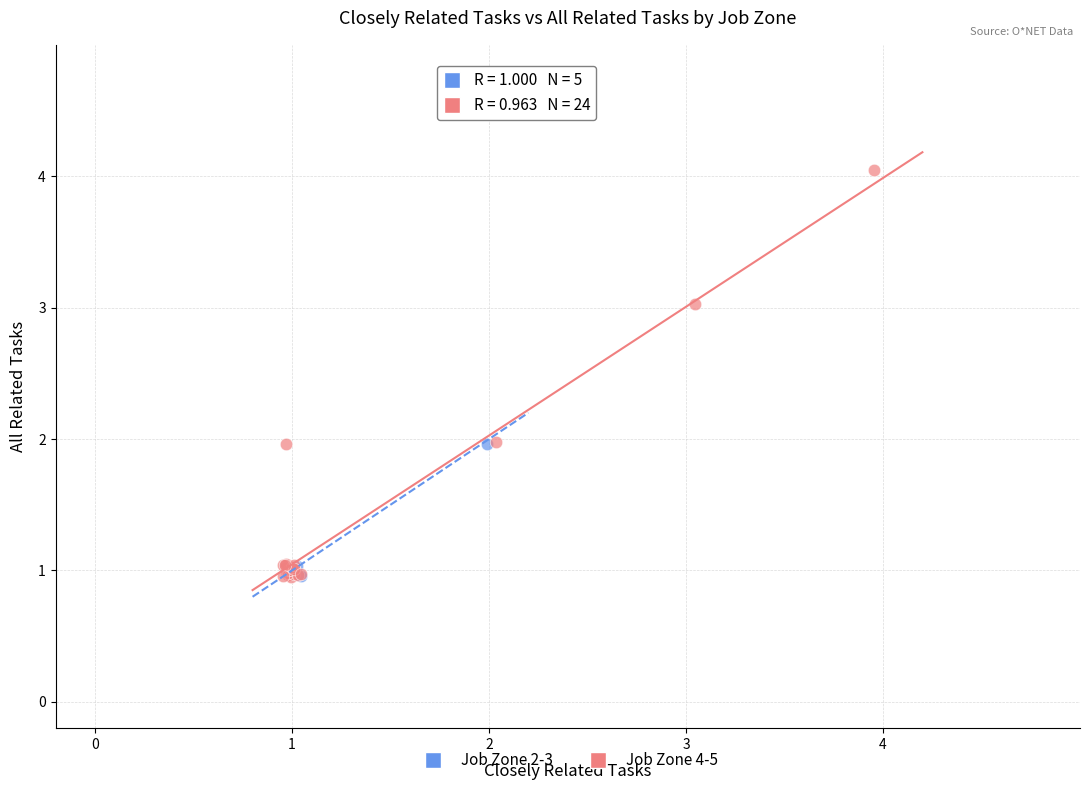

Which series reaches the maximum Y coordinate?

Job Zone 4-5